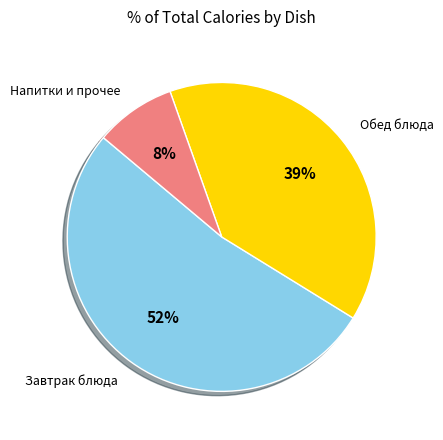

To the nearest percent, what is the difference between the largest and smallest slice percentages?

44%